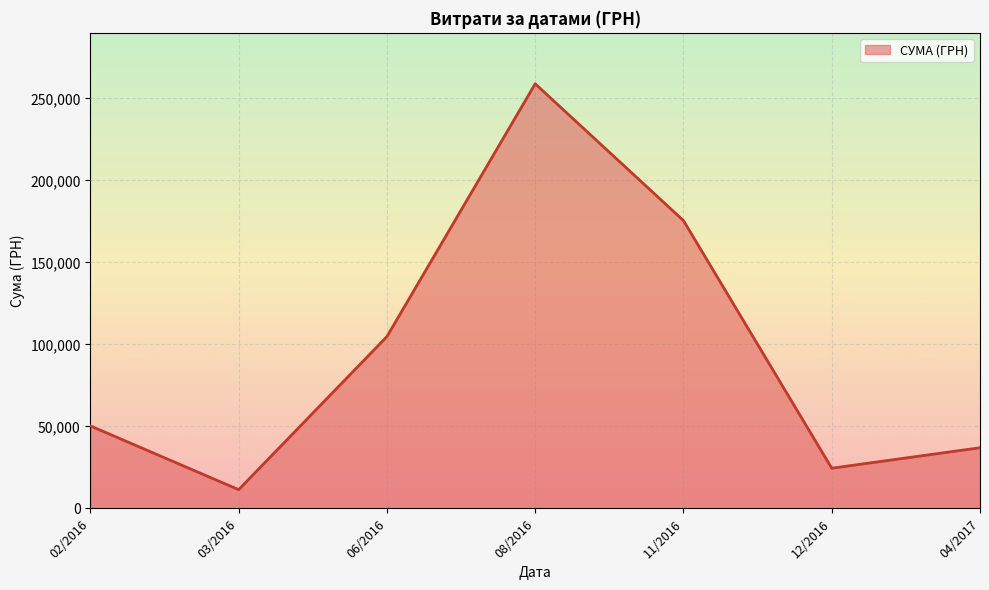

Reading left to right, extract all data points from this chart.

02/2016=50302.8	03/2016=11416.1	06/2016=104800.1	08/2016=258963.5	11/2016=175535.9	12/2016=24495.7	04/2017=36990.0